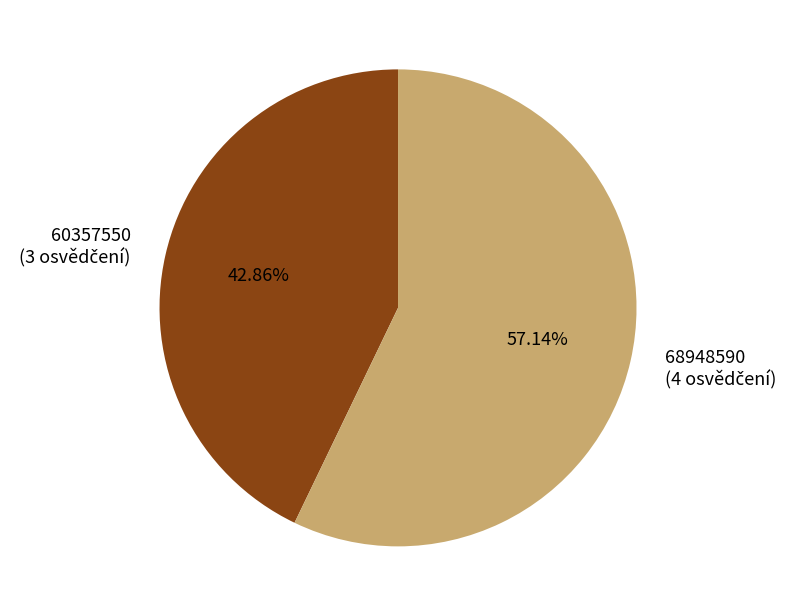

To the nearest percent, what is the average slice percentage?

50%